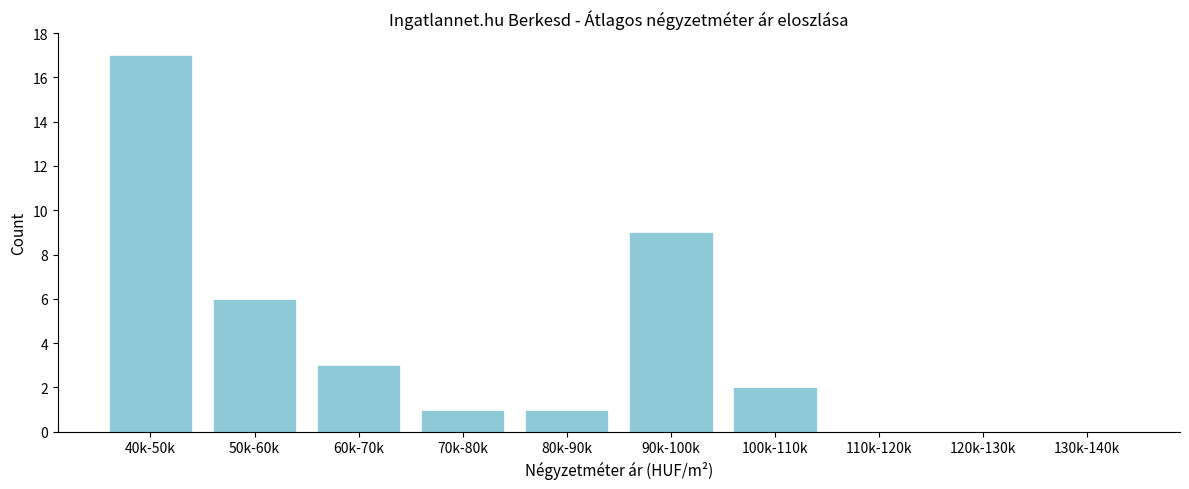

Reading left to right, list all the values displayed in this chart.

40k-50k=17	50k-60k=6	60k-70k=3	70k-80k=1	80k-90k=1	90k-100k=9	100k-110k=2	110k-120k=0	120k-130k=0	130k-140k=0